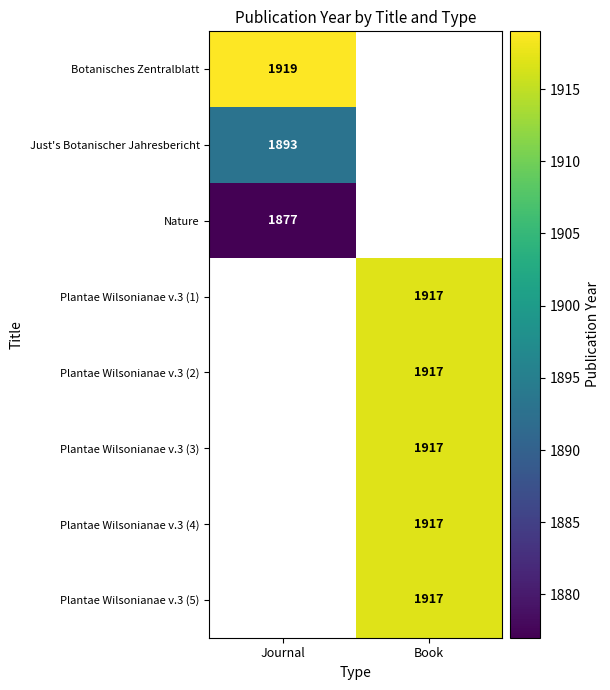

What is the smallest value displayed?

1877.0